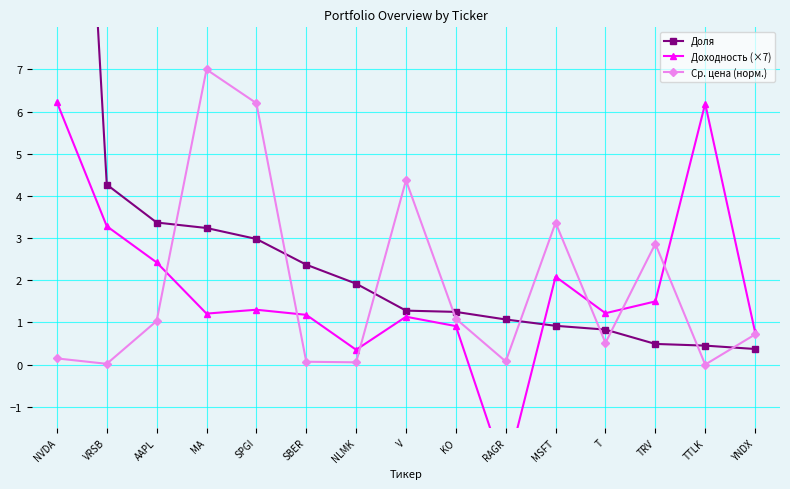

What is the sum of all Ср. цена (норм.) values?

27.5